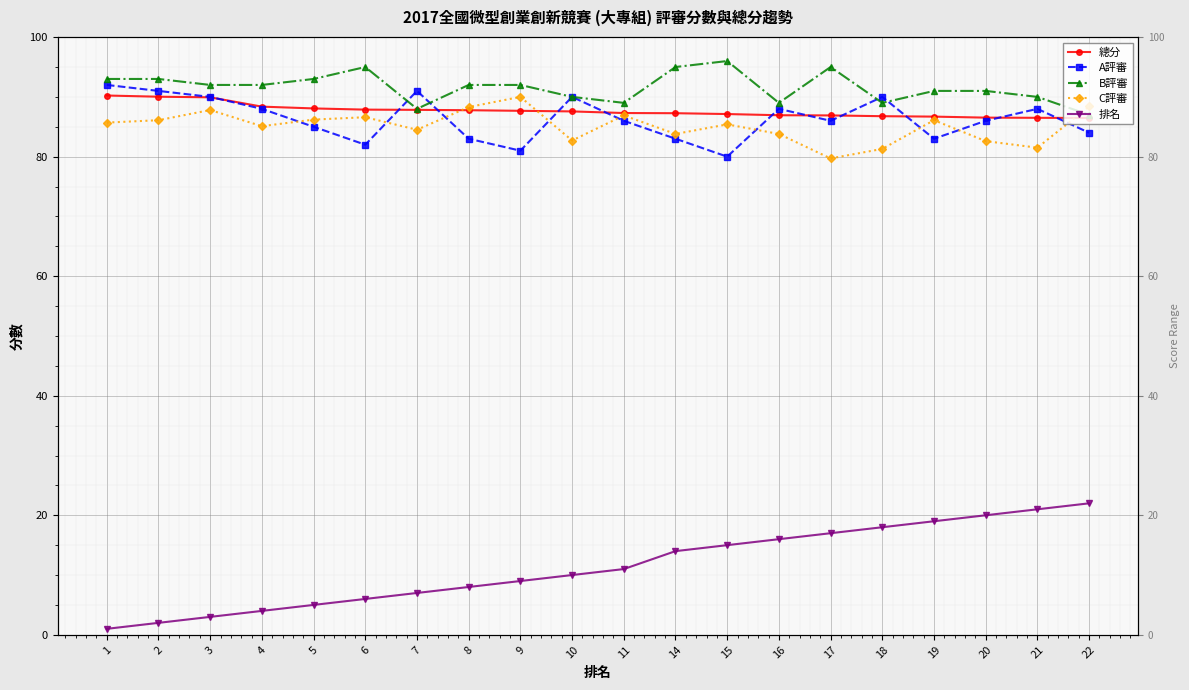

What value does the 總分 series have at 10?

87.6